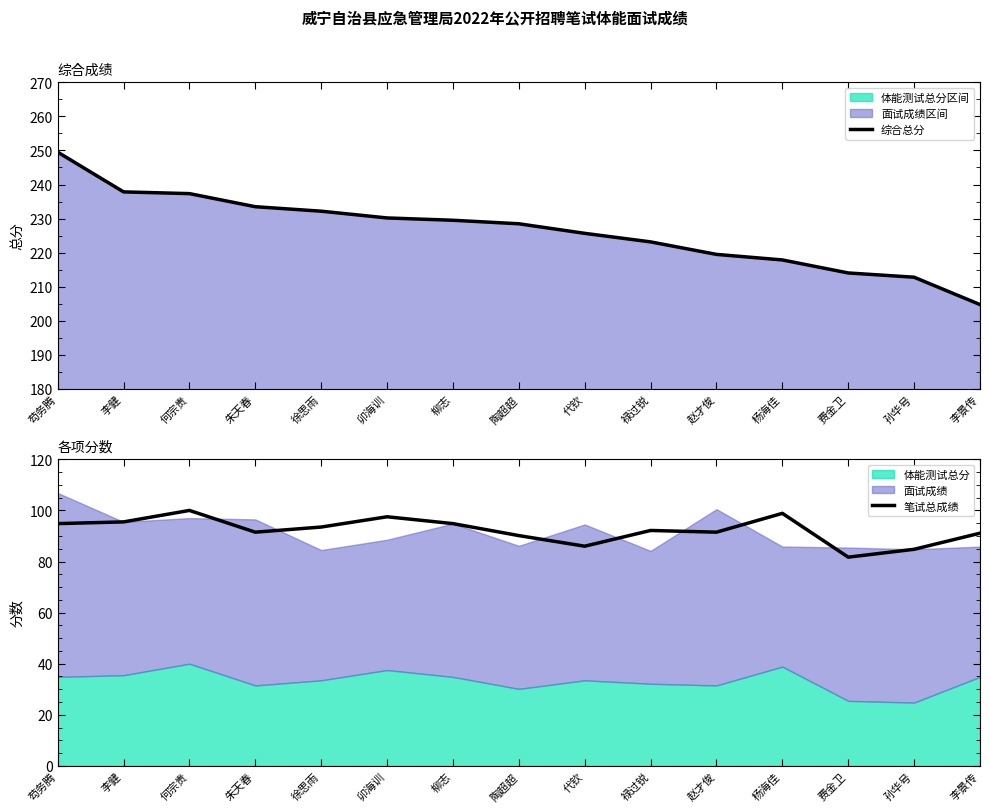

What is the difference between the second highest and minimum values in the 笔试体能面试总分 series?

33.1